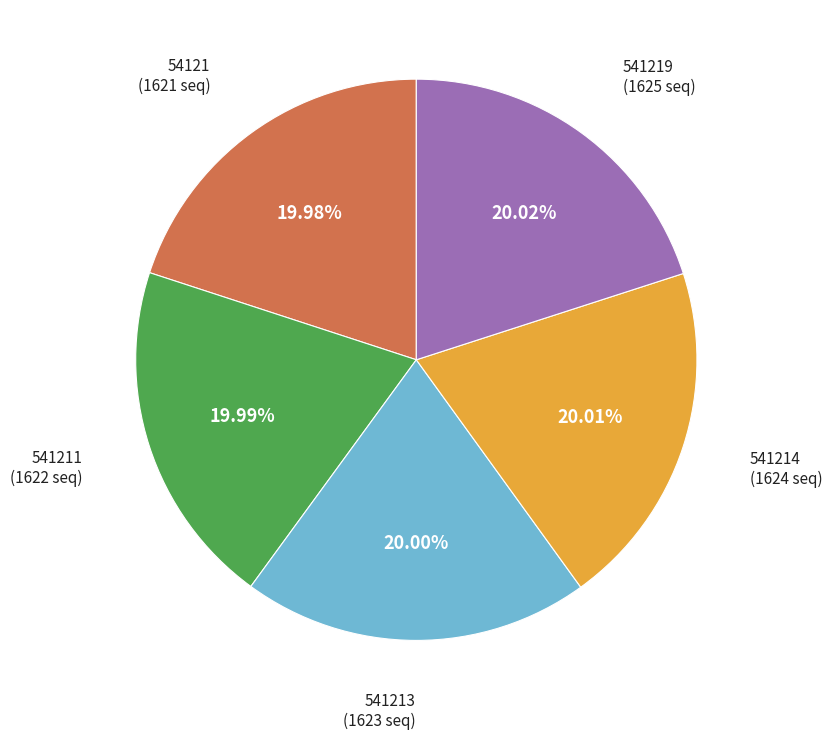

How many slices are in this pie chart?

5